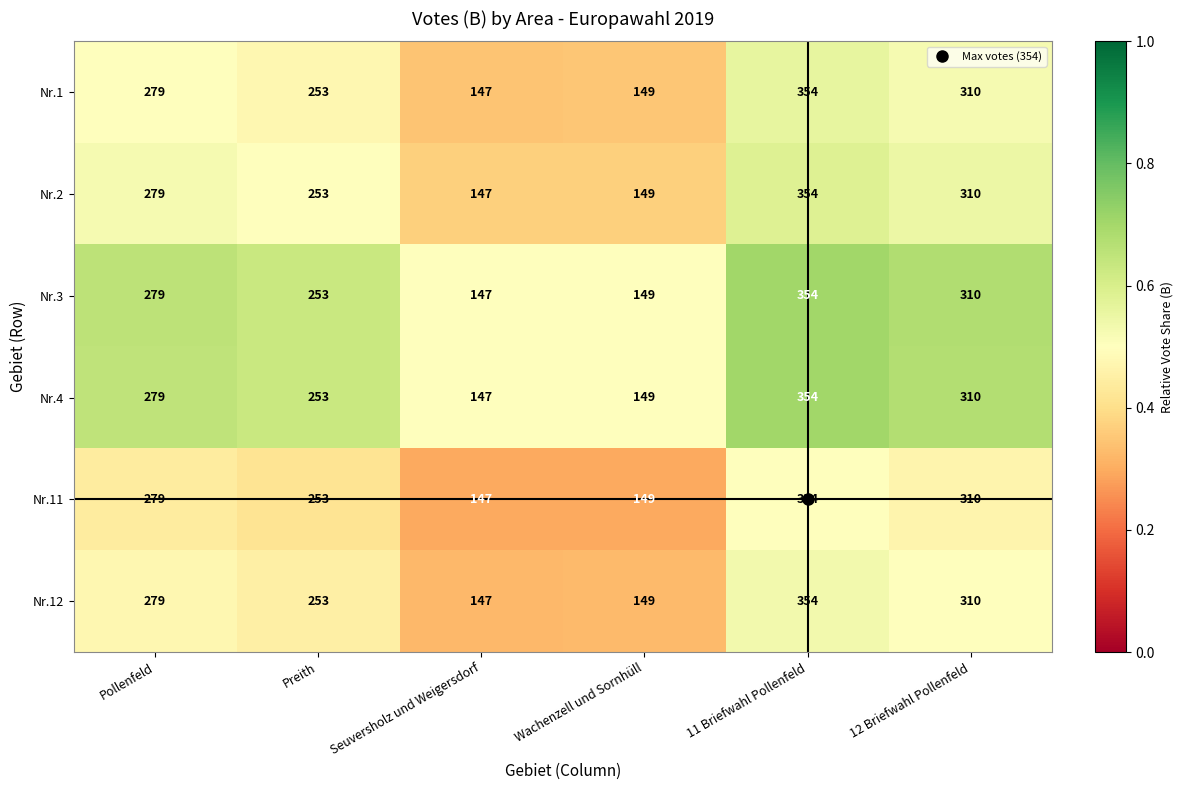

Read the Nr.3 value at 11 Briefwahl Pollenfeld.

354